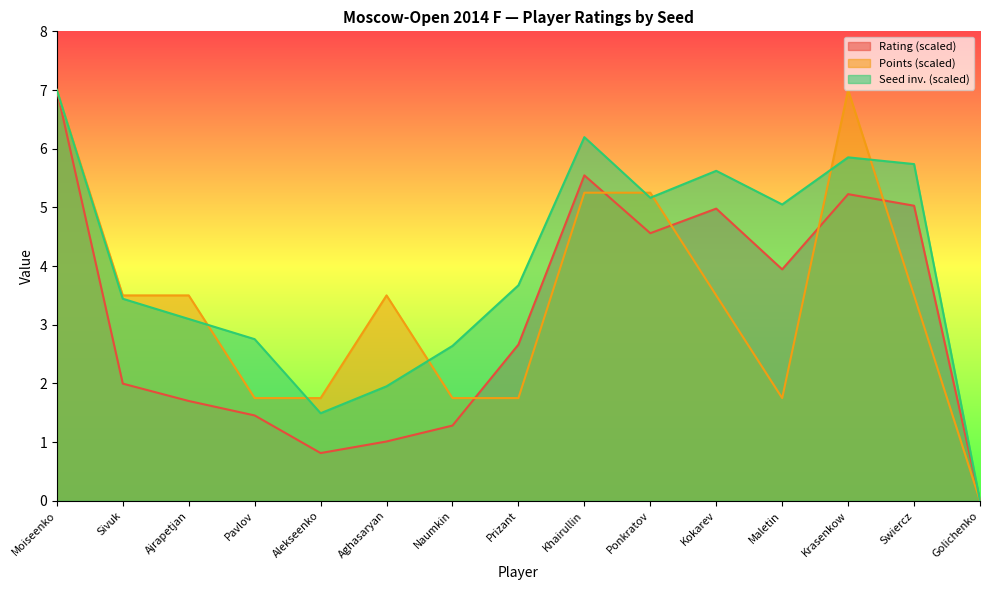

Is it true that Points equals 3.5 at Aghasaryan?

True